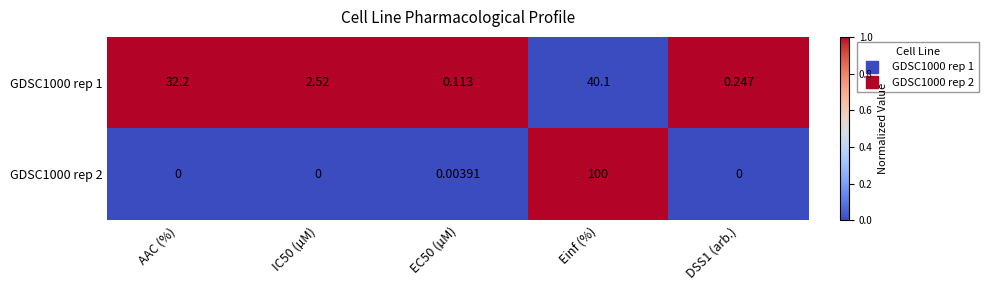

At which category is the sum across all series the highest?

Einf (%)